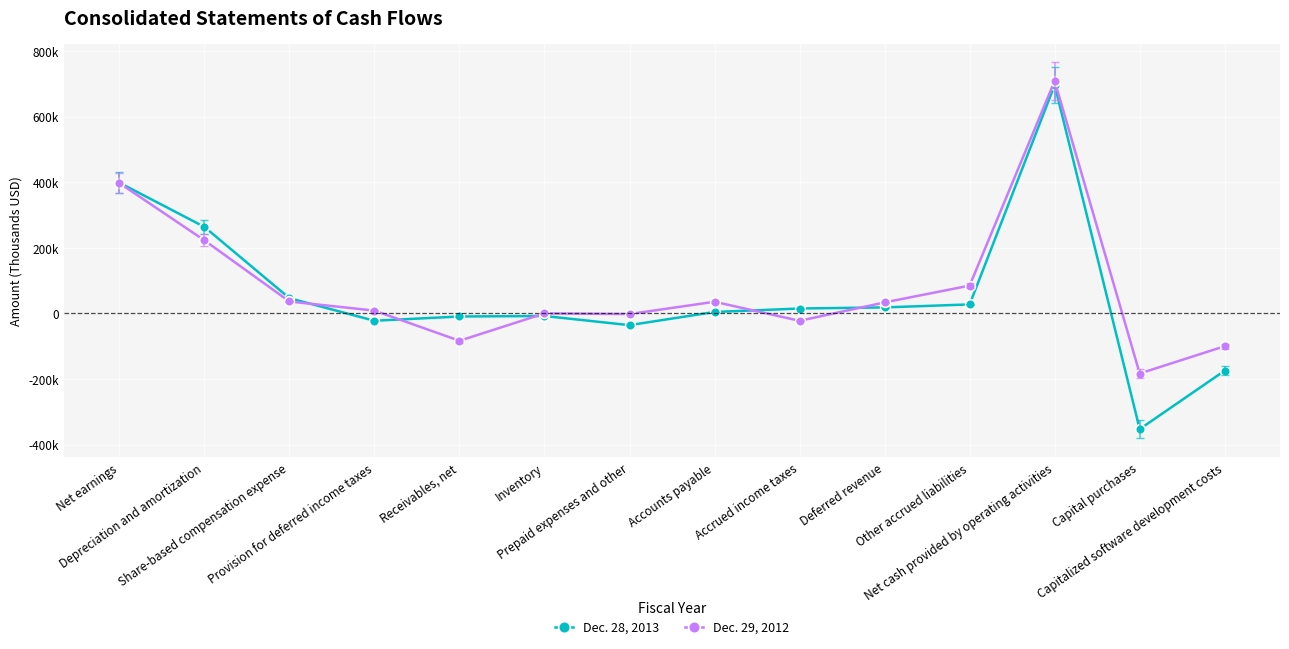

What is the label of the 3rd point from the left?

Share-based compensation expense